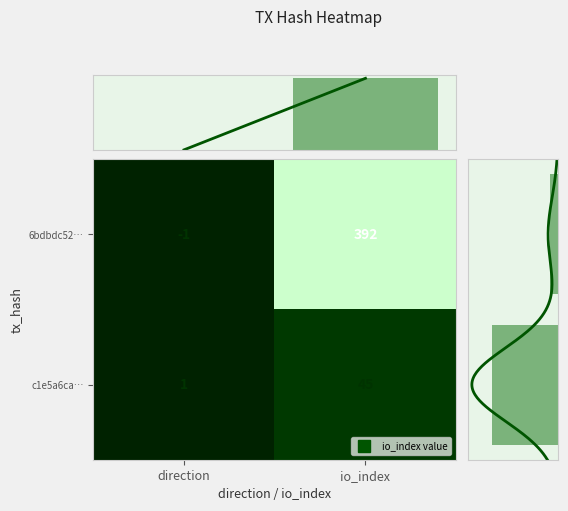

At which label does col sum reach its peak?

io_index